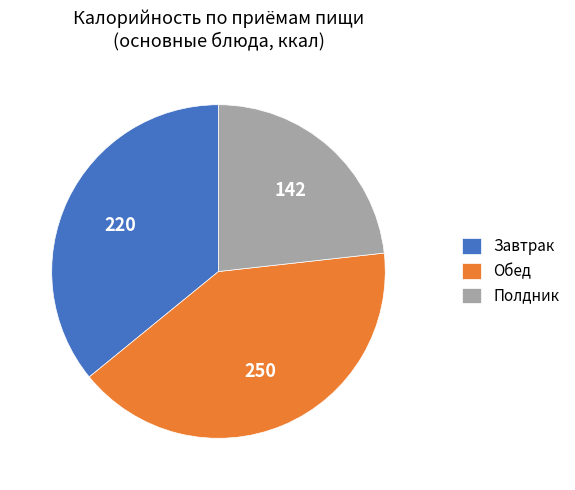

True or false: Завтрак accounts for 47% of the total.

False